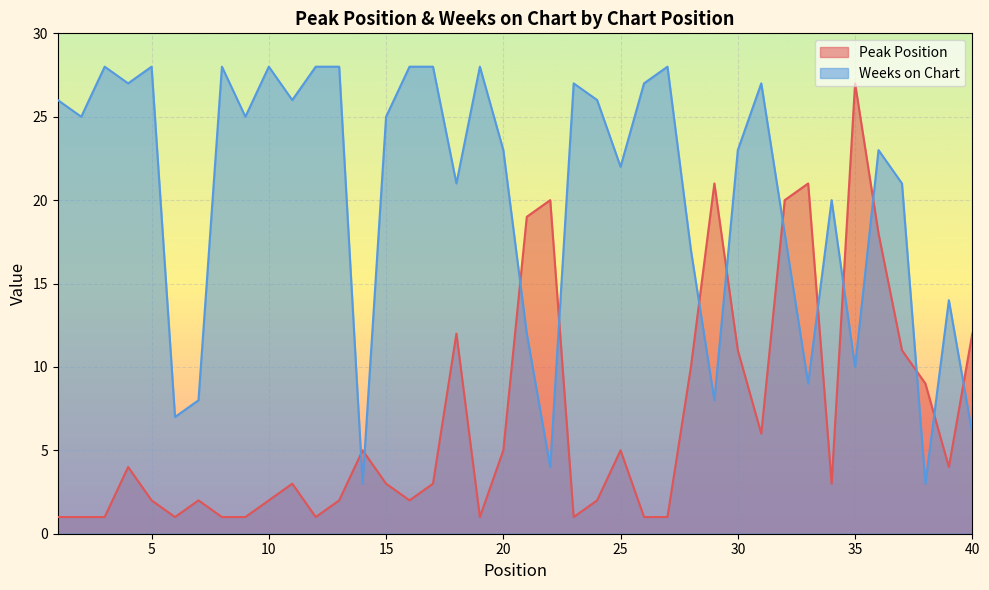

How many series are shown in this chart?

2